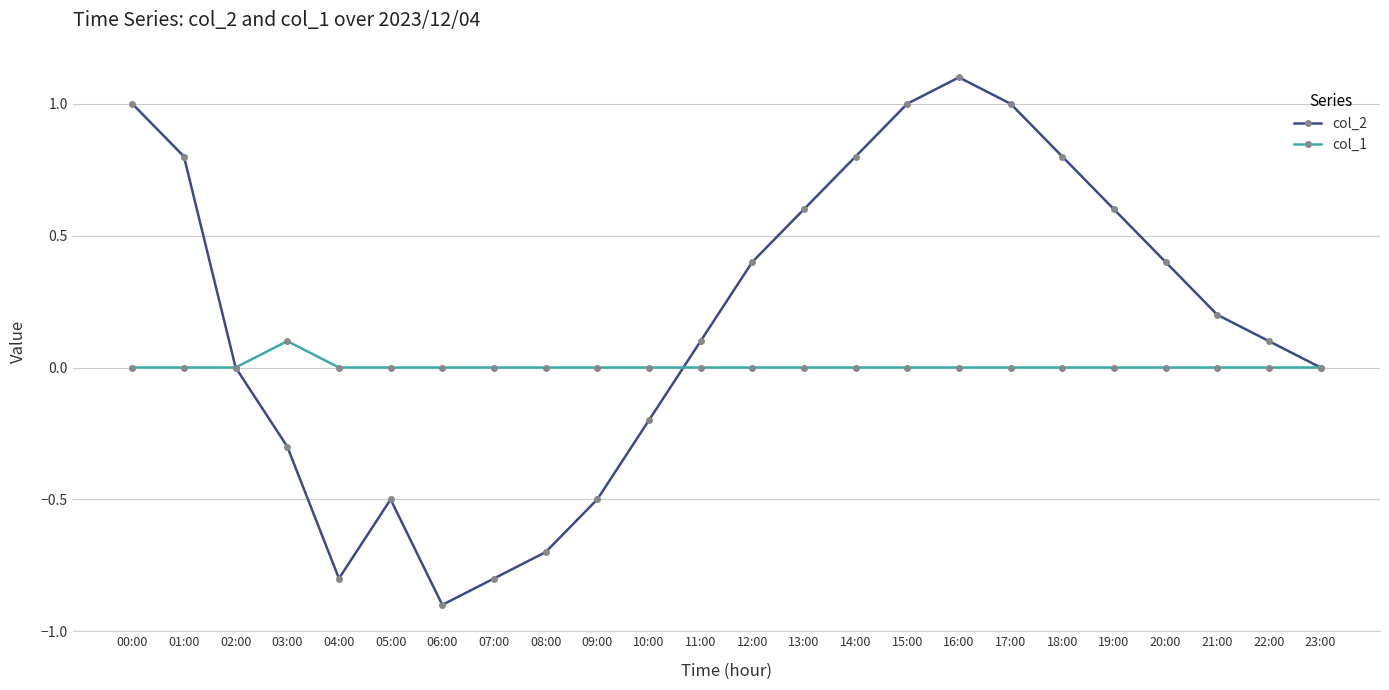

Which label corresponds to the largest value in the chart?

16:00